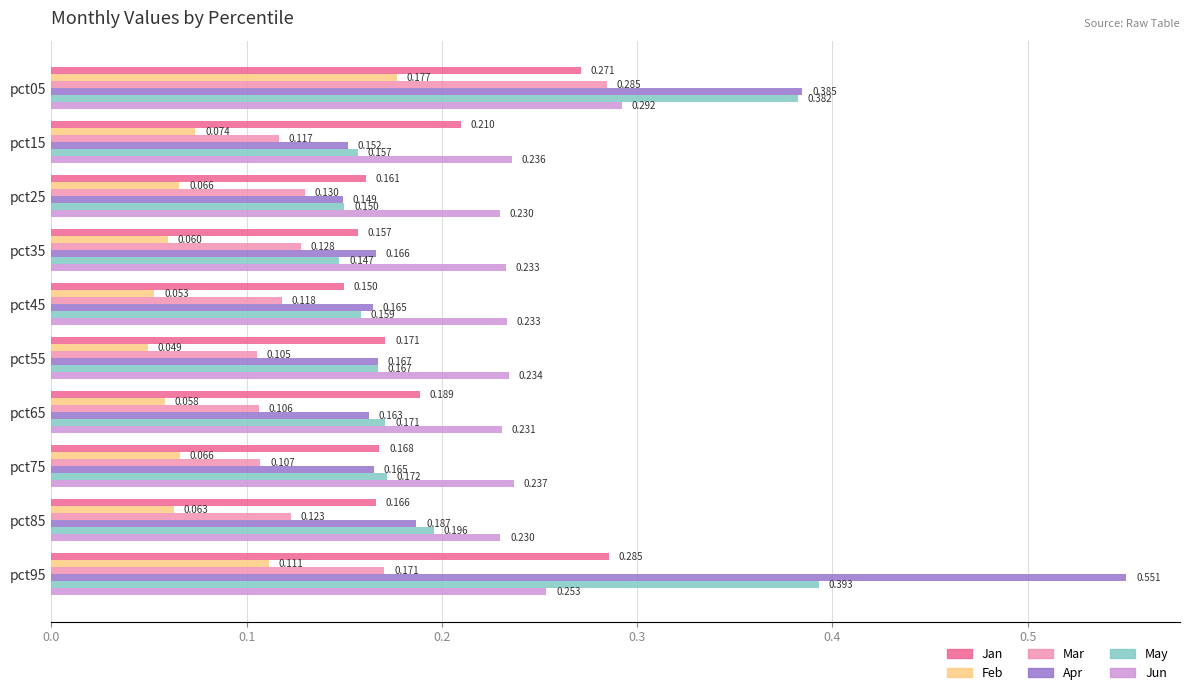

Rank the series at pct45 from lowest to highest value.

Feb, Mar, Jan, May, Apr, Jun